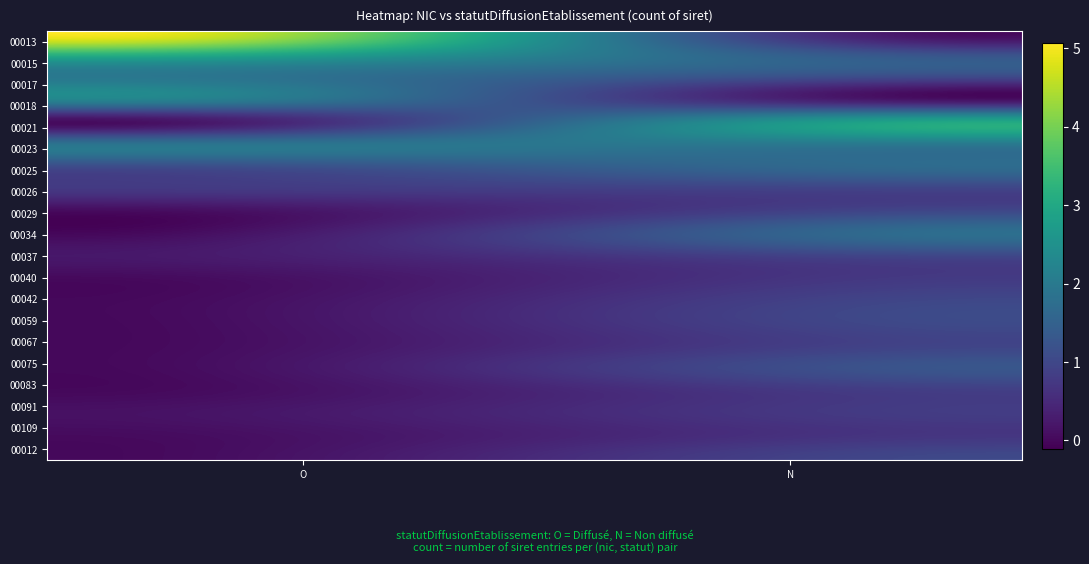

At which category does the chart reach its peak across all series?

O